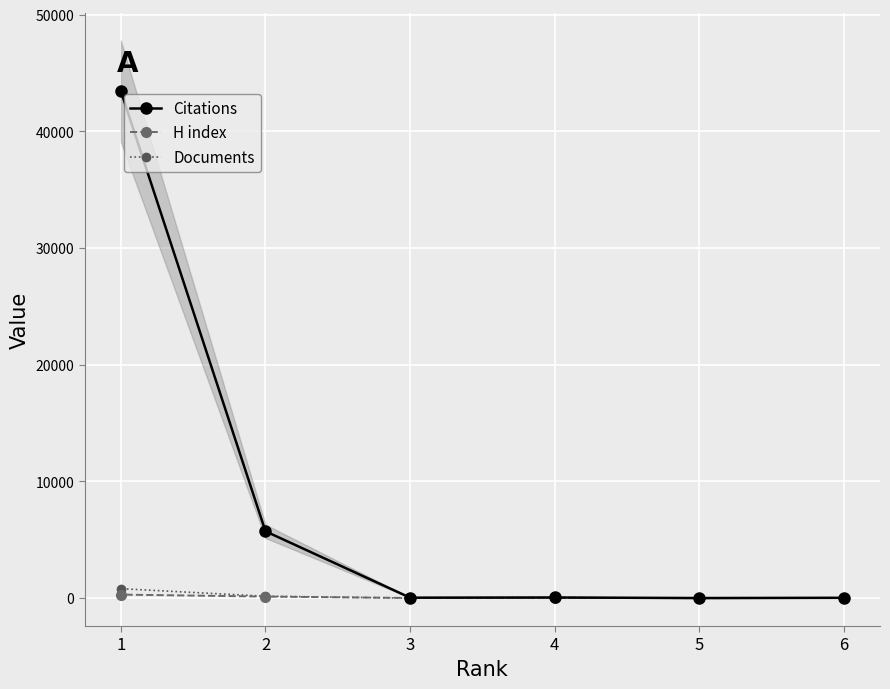

What is the value of the H index point at the 4th from the left?

36